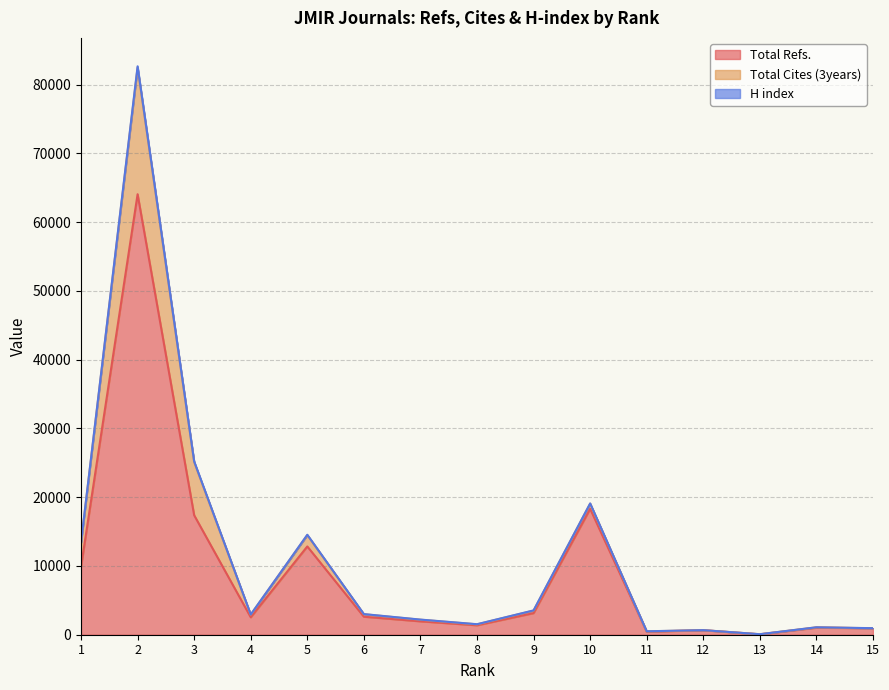

Reading left to right, list all the values displayed in this chart.

Total Refs.: 9886	64050	17372	2538	12837	2618	1948	1373	3143	18307	429	656	59	1023	941
Total Cites (3years): 3497	18406	7732	380	1649	364	233	137	366	757	61	6	12	51	0
H index: 56	197	96	25	49	19	20	18	30	25	10	4	5	8	11